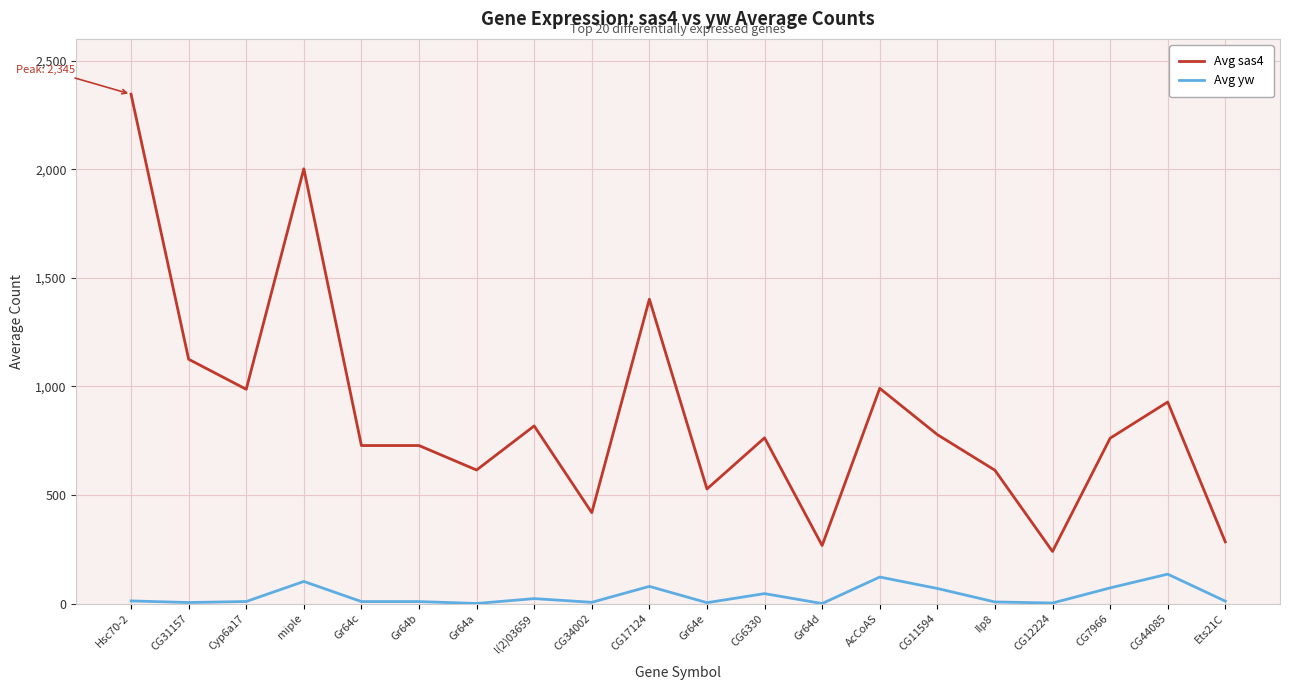

What is the approximate value of Avg yw at AcCoAS?

122.7